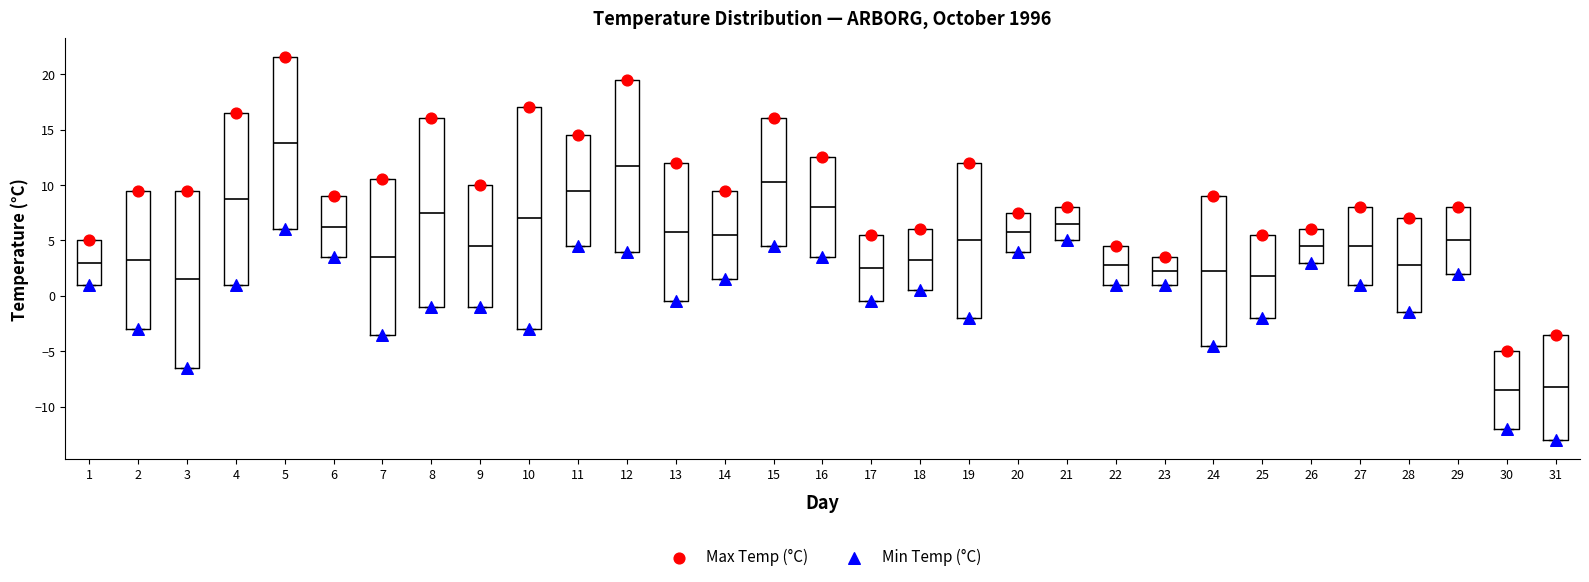

Where is the lower edge of the box at x = 31 on the y-axis? The values are not printed on the chart, so give them approximately, as read against the axis.

-13.0